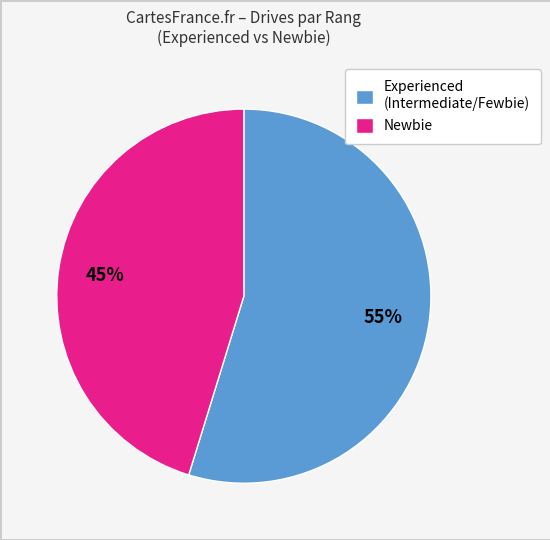

Is it true that Experienced (Intermediate/Fewbie) is 63% of the pie?

False